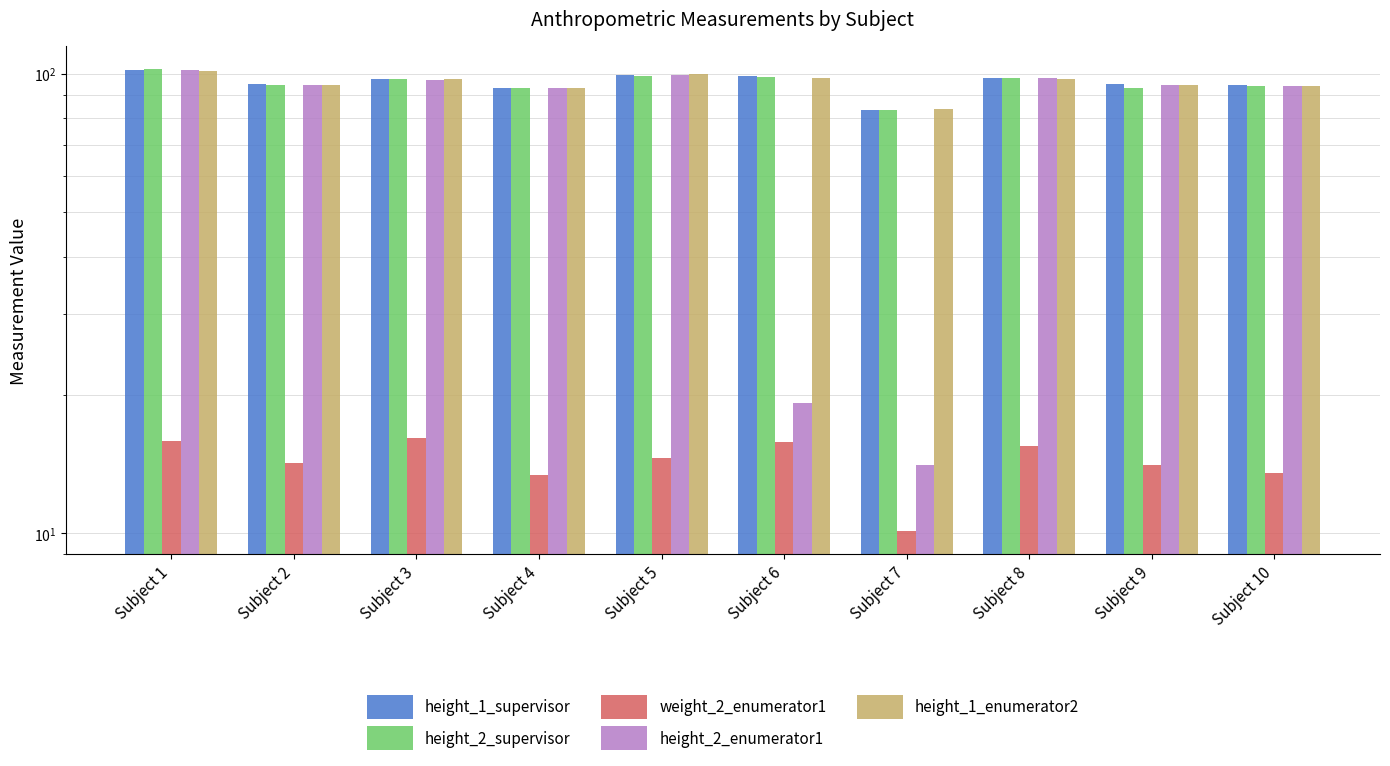

What is the difference between the height_2_supervisor values at Subject 8 and Subject 9?

5.1